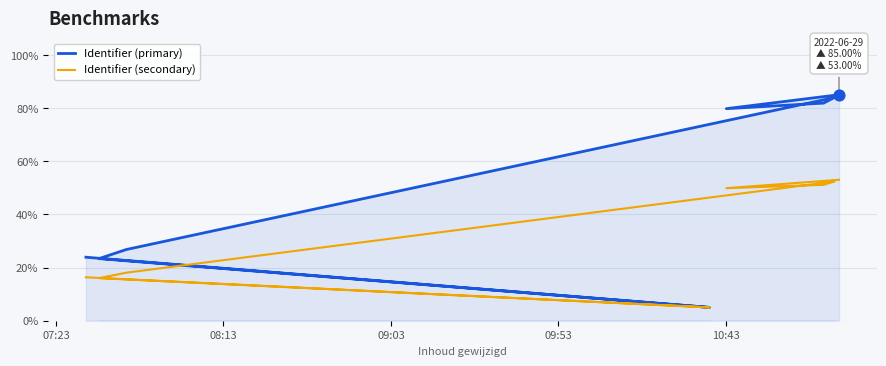

Is the value of Identifier (primary) at 08:13 greater than the value of Identifier (secondary) at 10:43?

No